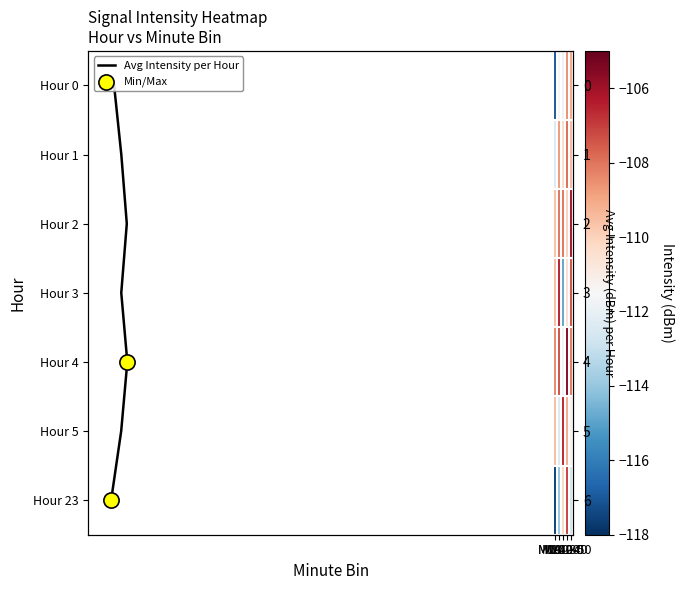

What is the maximum value for 23?

-107.1